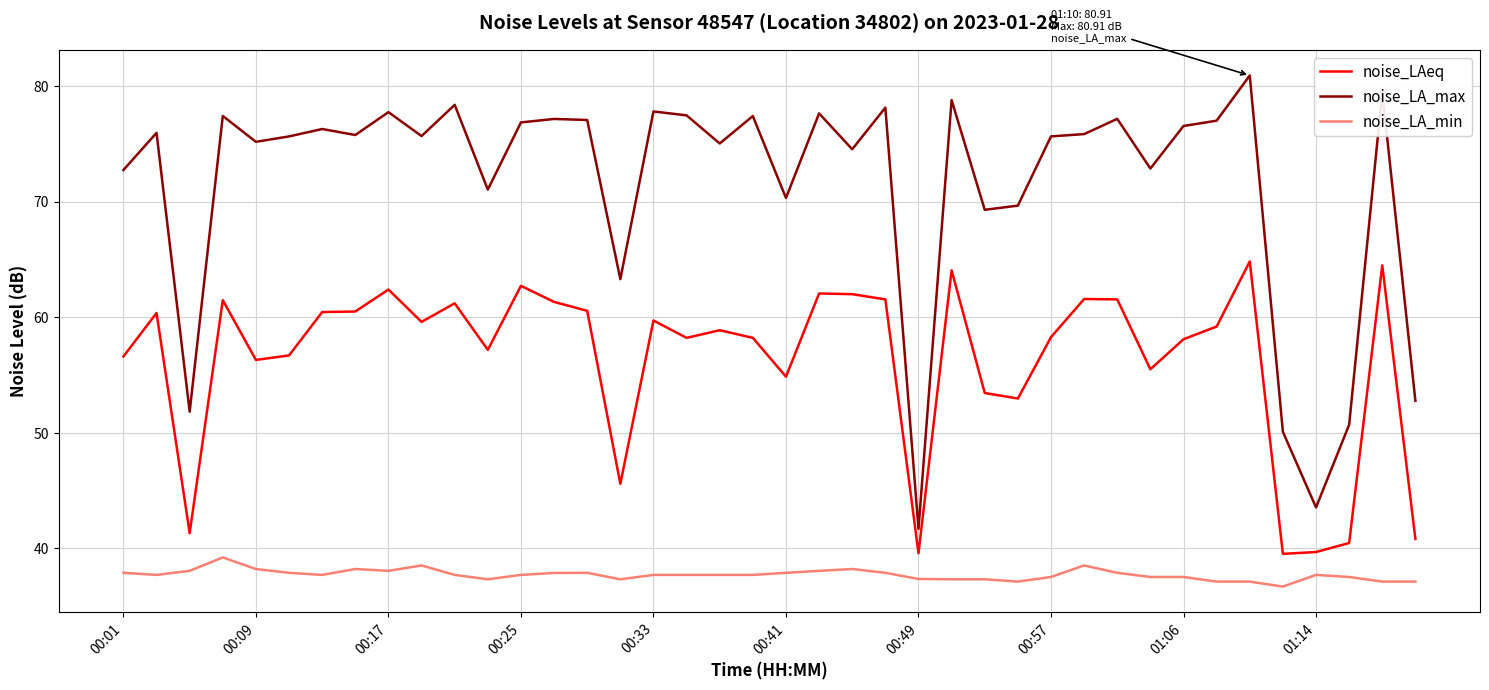

What is the average value of the noise_LAeq series?

56.3